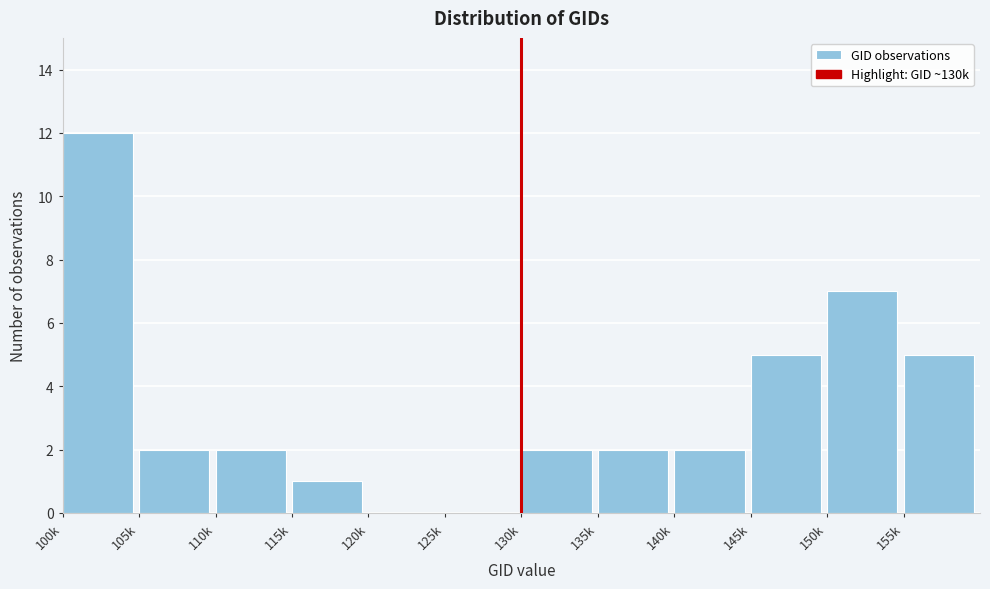

Reading right to left, extract all data points from this chart.

155k=5	150k=7	145k=5	140k=2	135k=2	130k=2	125k=0	120k=0	115k=1	110k=2	105k=2	100k=12